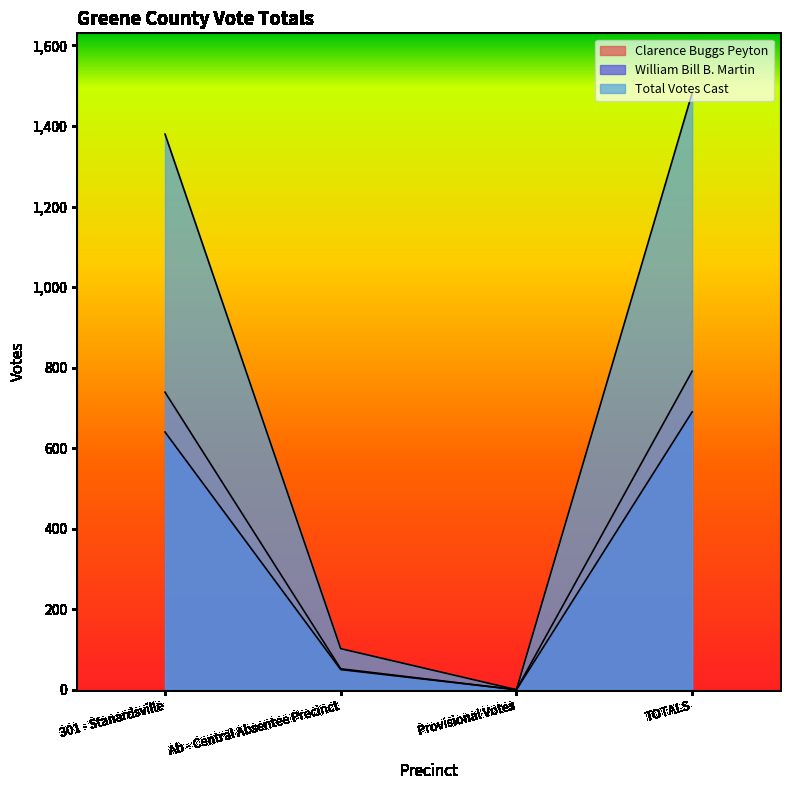

How many lines are shown in the chart?

3